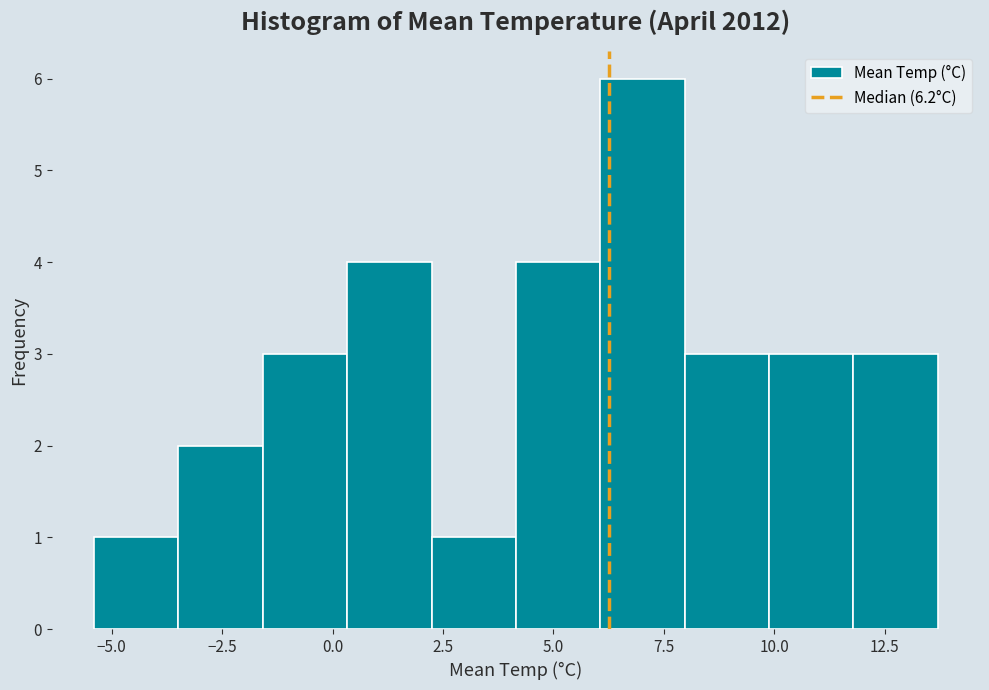

Around what value on the x-axis is the tallest bar? Give the approximate position of its centre, as read against the axis.

7.0